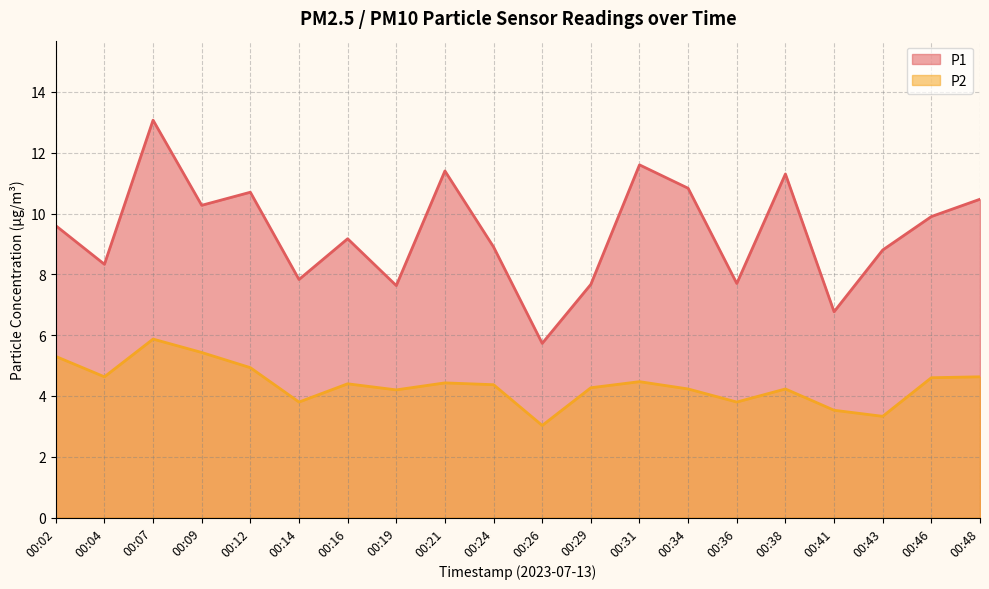

True or false: P2 has a value of 5.9 at 00:21.

False